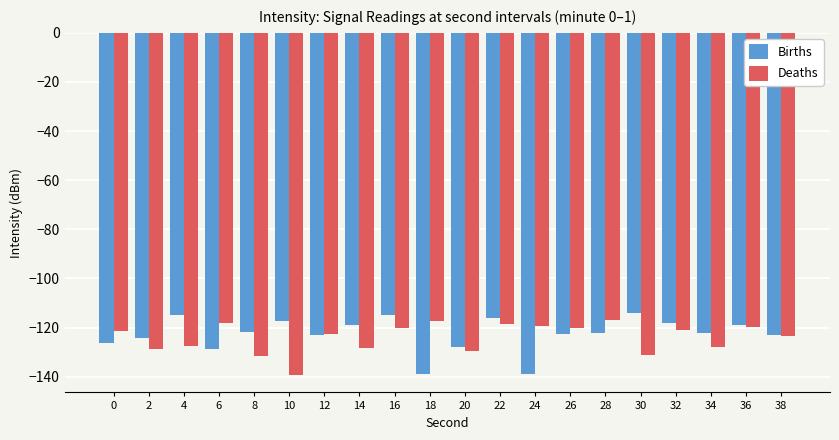

What is the value of the Births bar at the 15th from the left?

-122.1